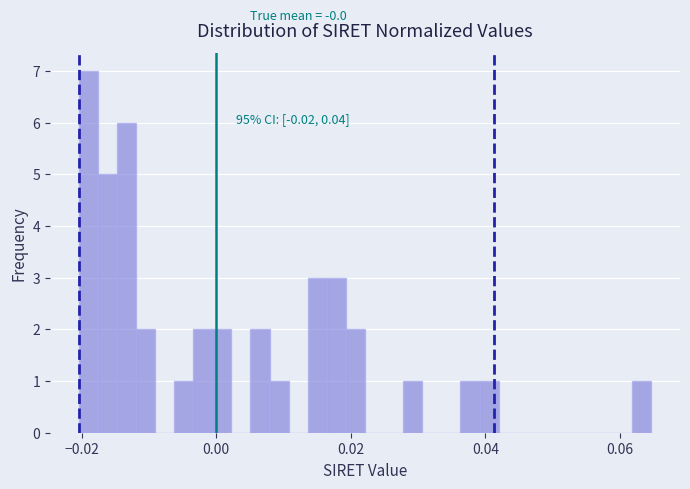

Around what value on the x-axis is the tallest bar? Give the approximate position of its centre, as read against the axis.

-0.020